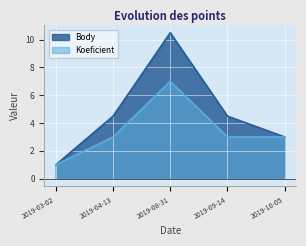

Is the value of Body at 2019-09-14 greater than the value of Koeficient at 2019-09-14?

Yes